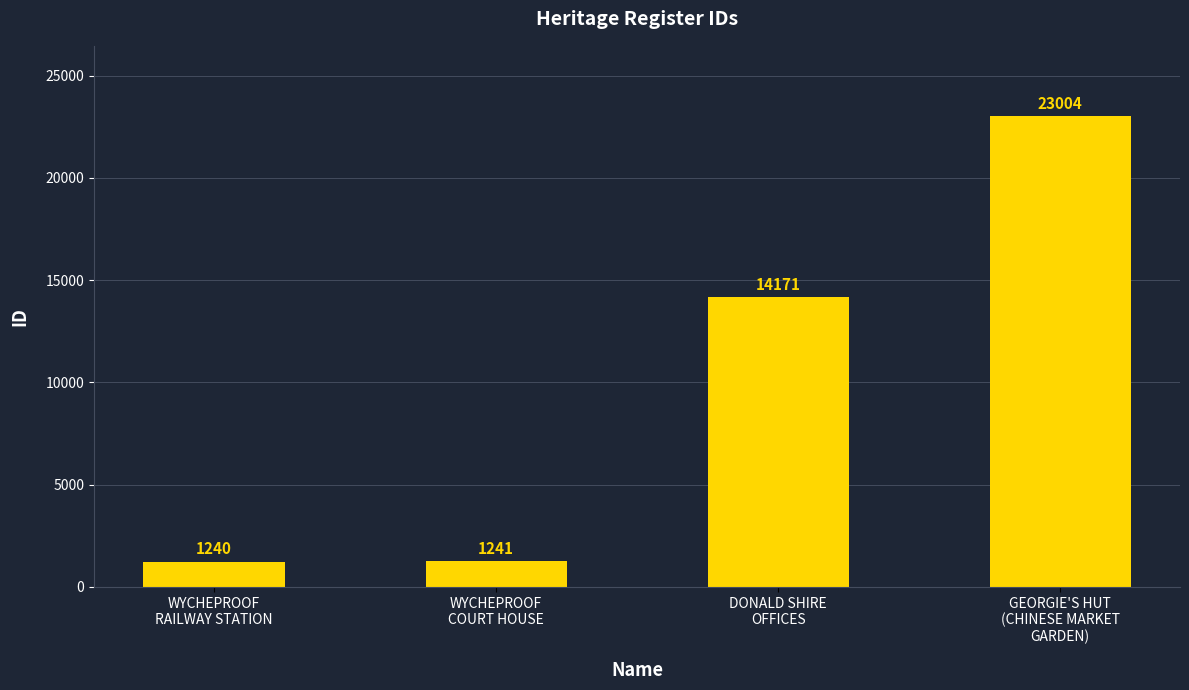

How many series are shown in this chart?

1